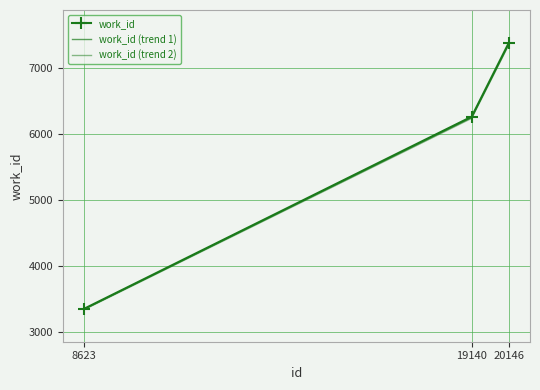

What value does the work_id (trend 2) series have at 19140?

6238.9